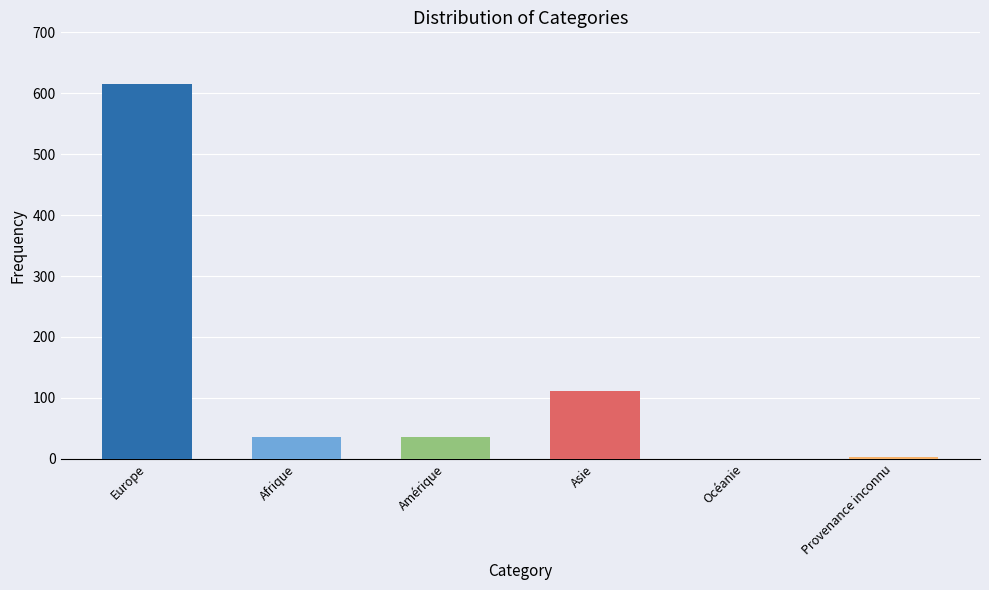

Are the bars horizontal?

No